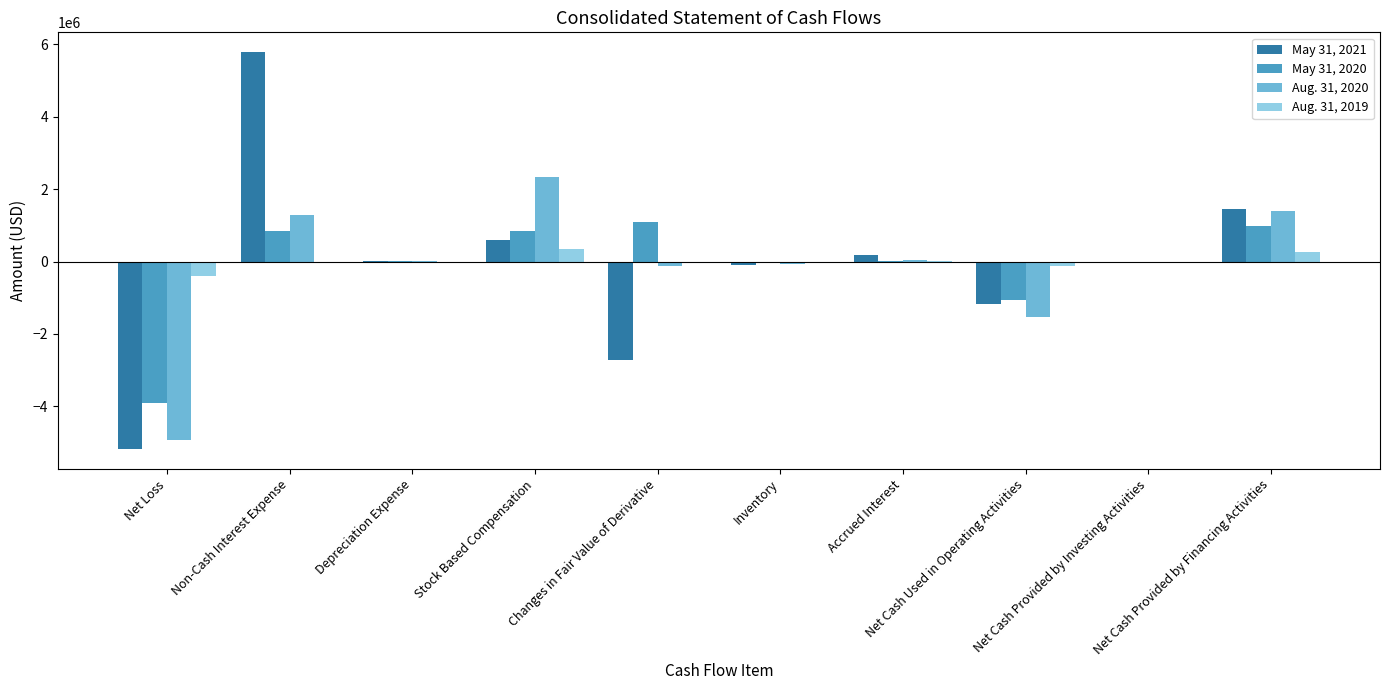

True or false: Aug. 31, 2020 has a value of -73039 at Inventory.

True